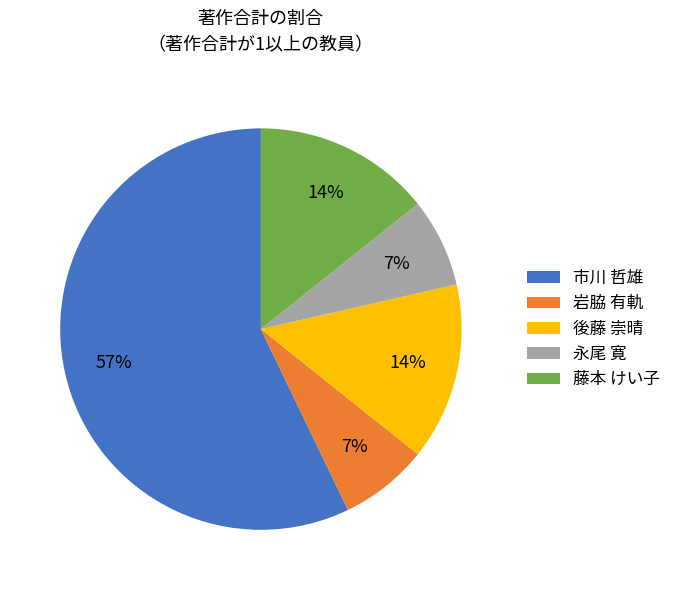

Do 後藤 崇晴 and 岩脇 有軌 together represent more than half of the pie?

No